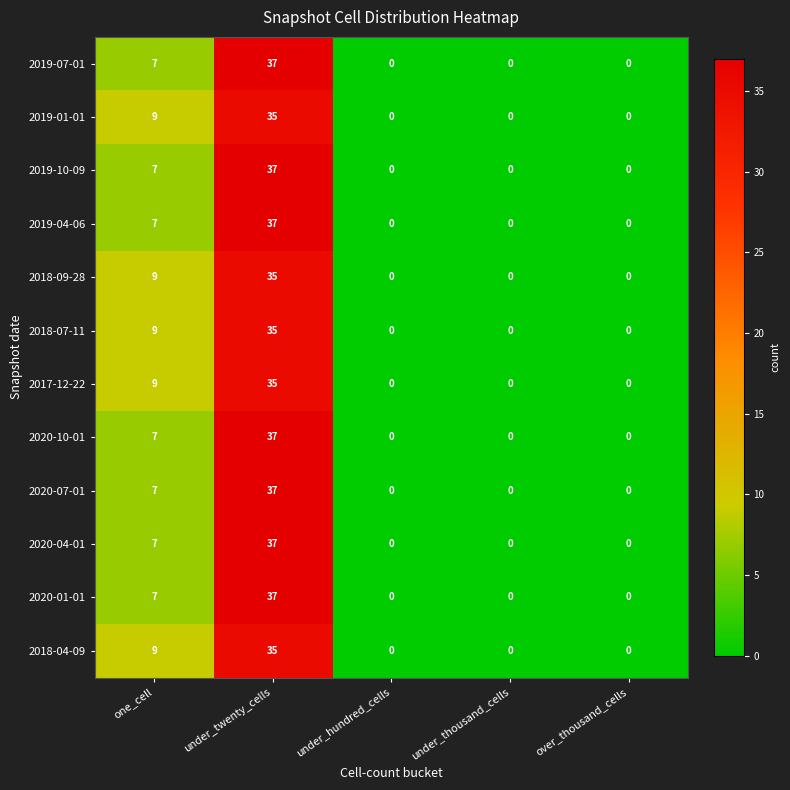

What is the difference between the maximum and minimum values in the 2017-12-22 series?

35